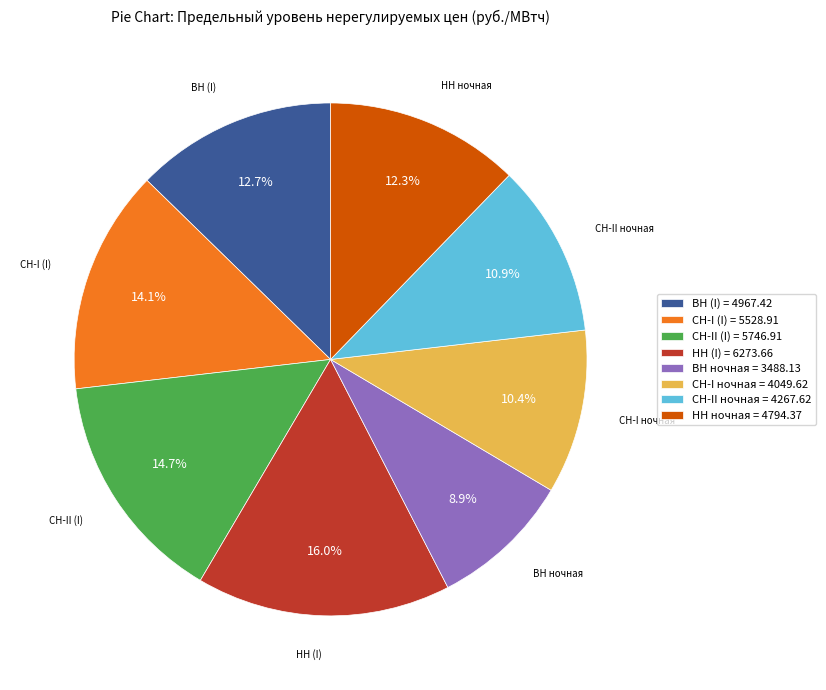

Which has a higher value, НН (I) = 6273.66 or ВН (I) = 4967.42?

НН (I) = 6273.66